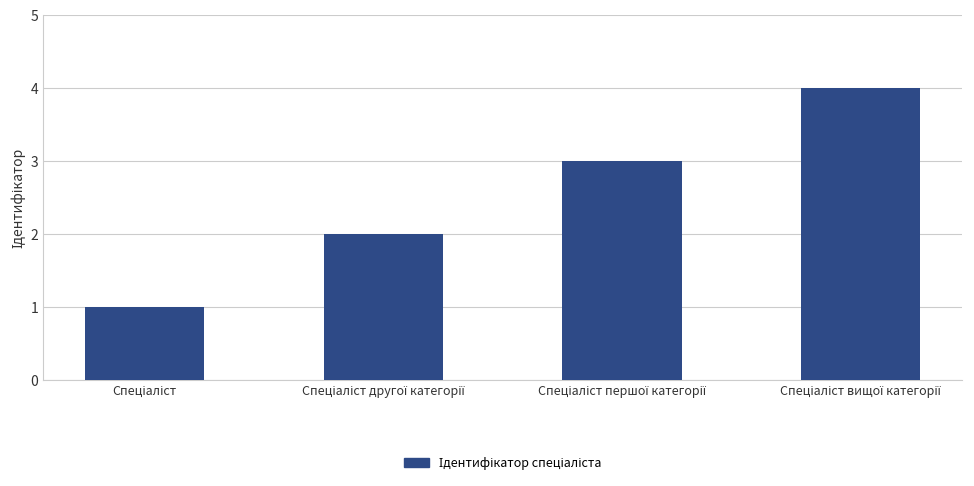

What is the sum of all values?

10